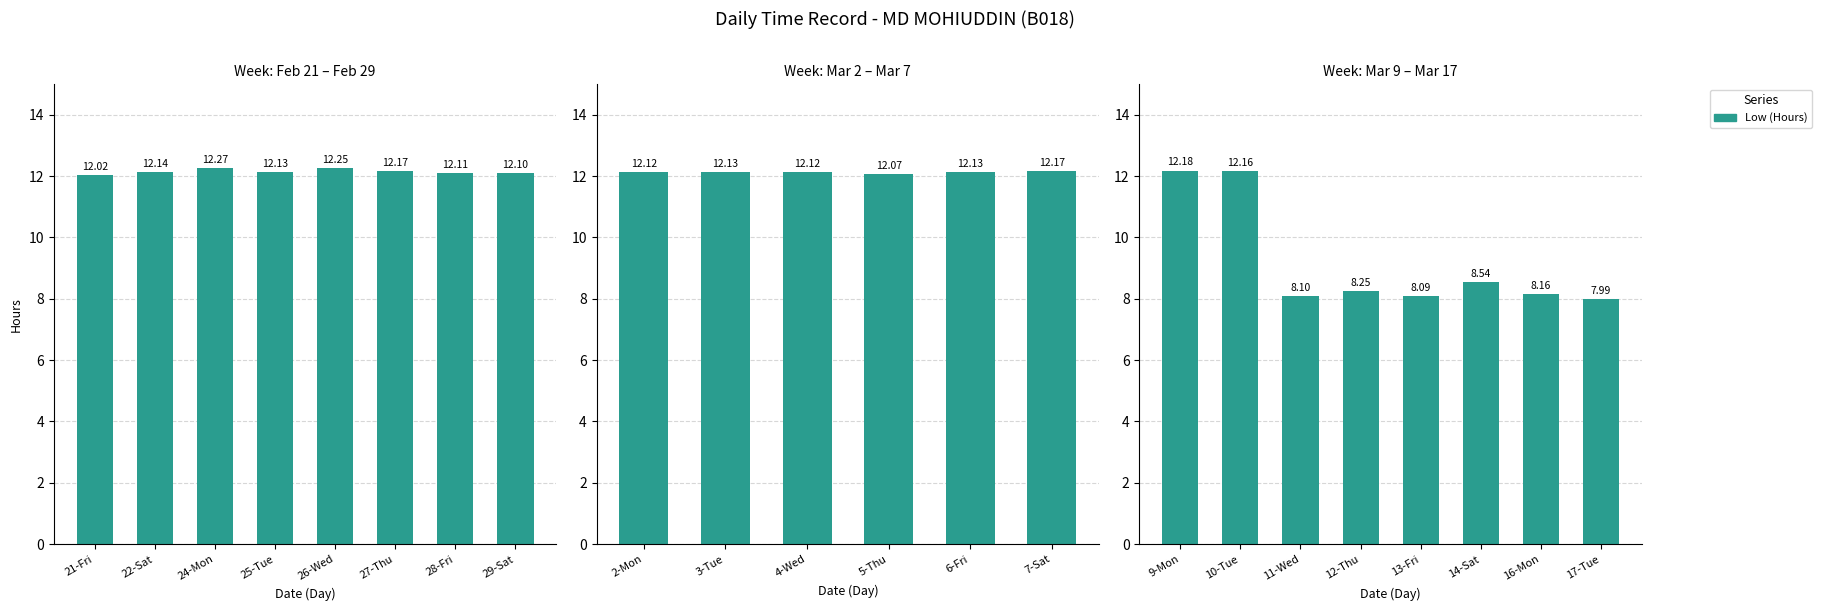

Does the chart contain any negative values?

No